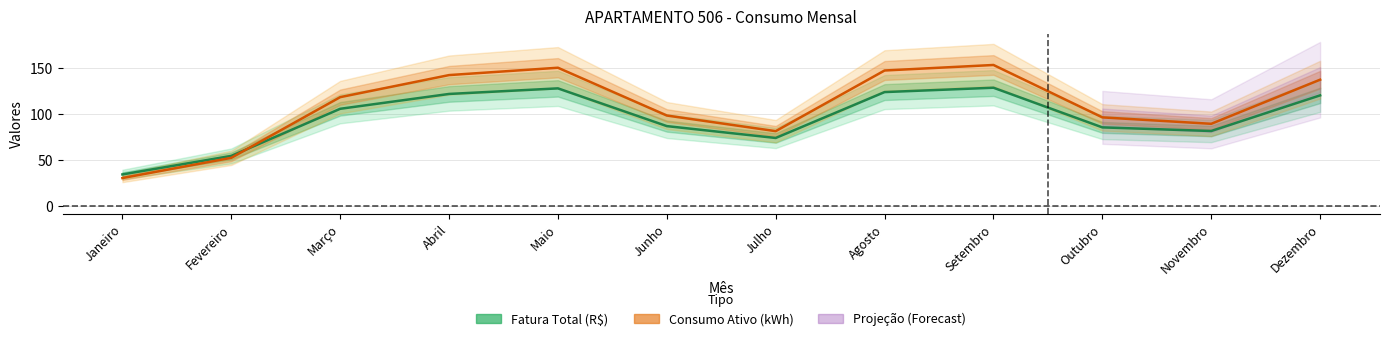

True or false: Fatura Total (R$) has a value of 147.4 at Junho.

False